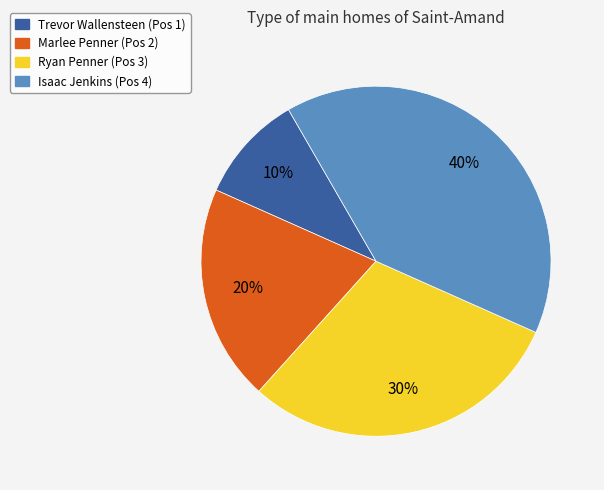

Is there a majority slice in this chart?

No